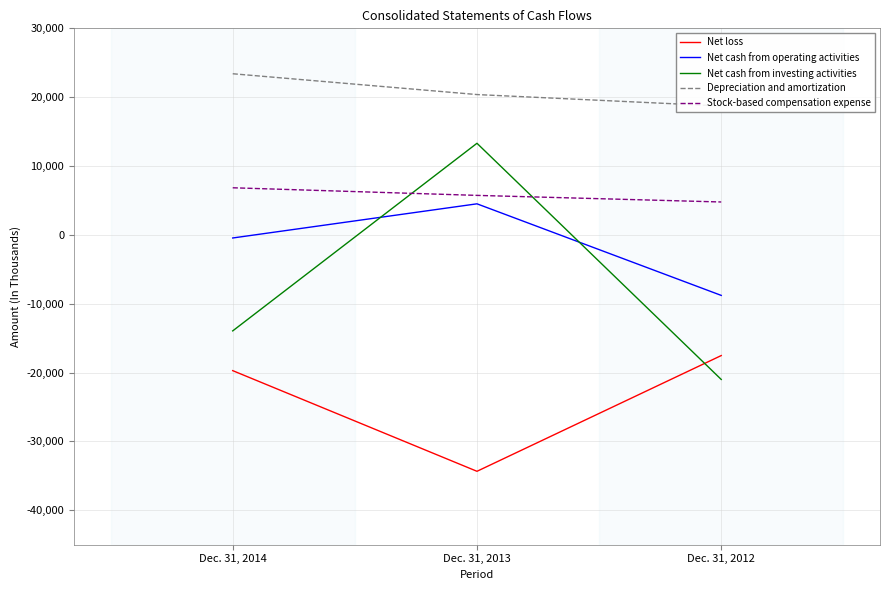

What is the difference between the highest and lowest values at Dec. 31, 2012?

39715